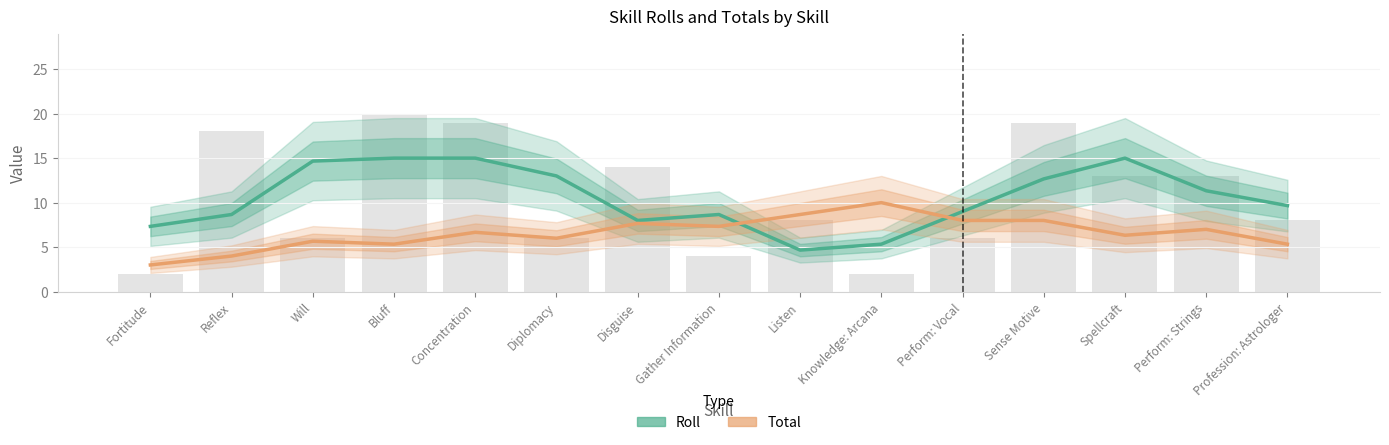

How many data points in Total are less than 6?

5